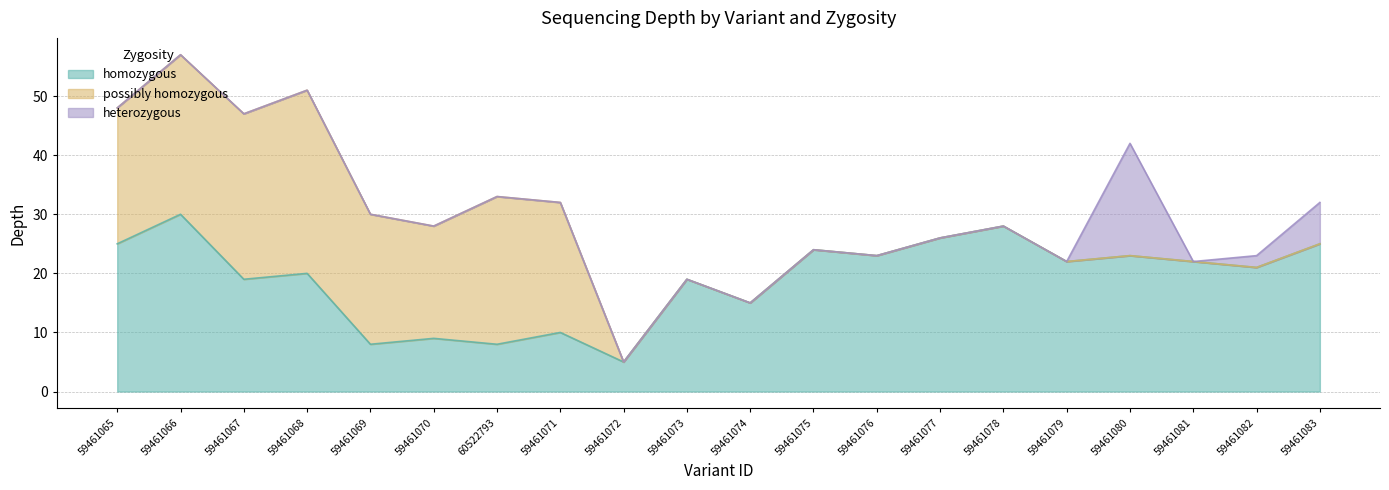

What is the maximum value for possibly homozygous?

31